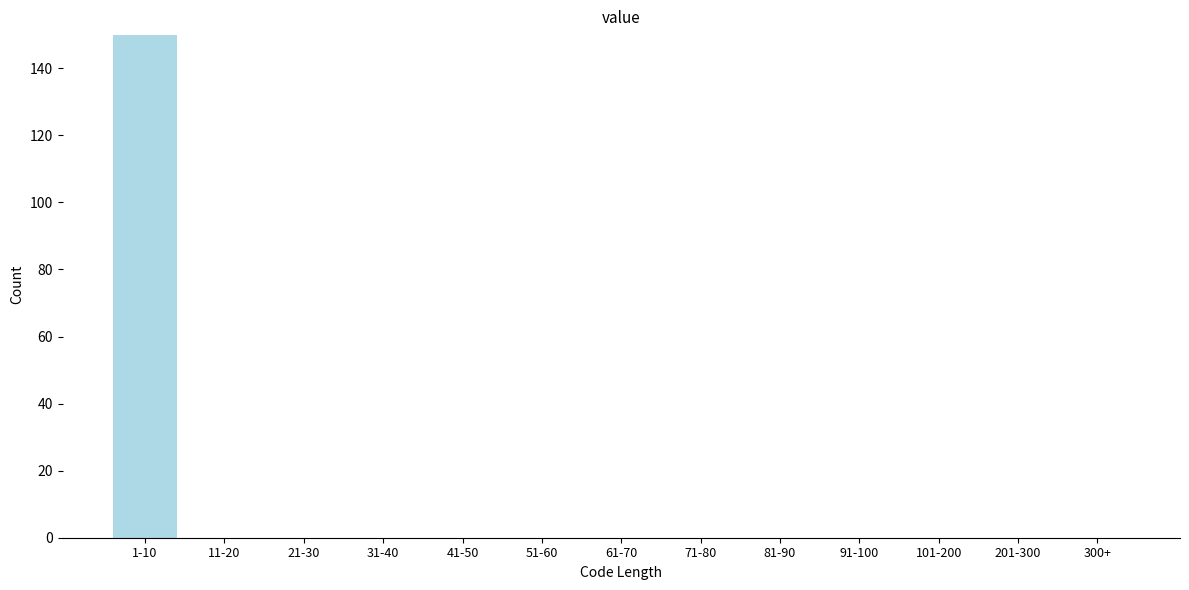

Reading left to right, list all the values displayed in this chart.

1-10=150	11-20=0	21-30=0	31-40=0	41-50=0	51-60=0	61-70=0	71-80=0	81-90=0	91-100=0	101-200=0	201-300=0	300+=0